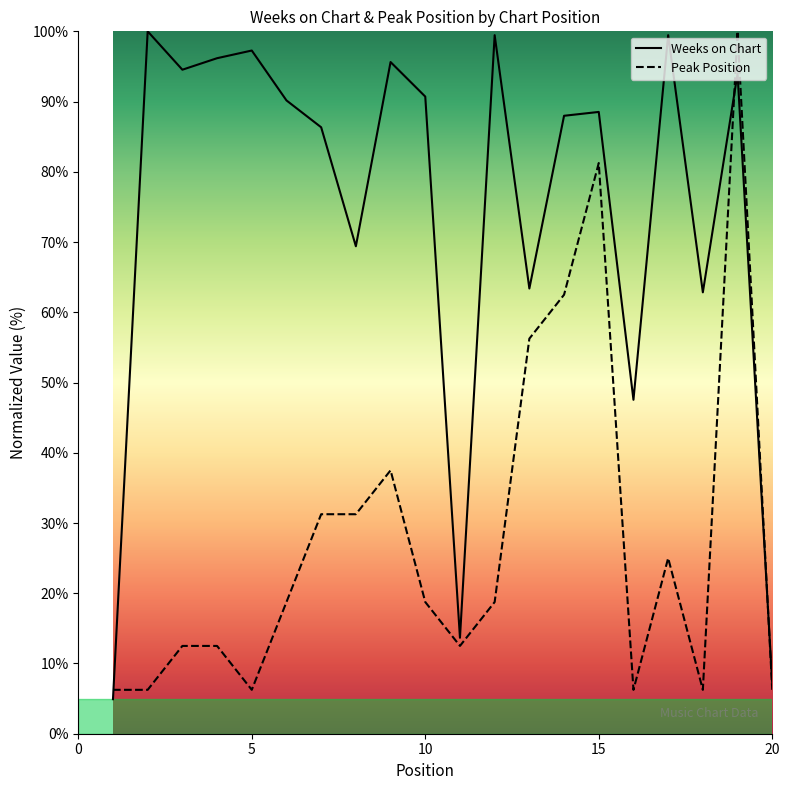

Does the chart have visible grid lines?

No